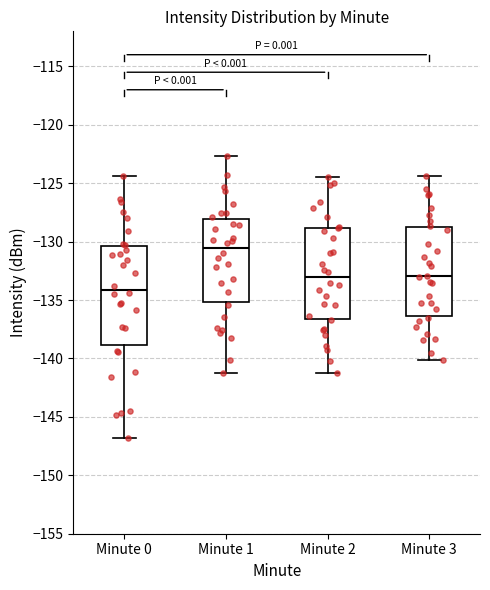

Comparing the boxes themselves (not the whiskers), which one is the tallest?

Minute 0